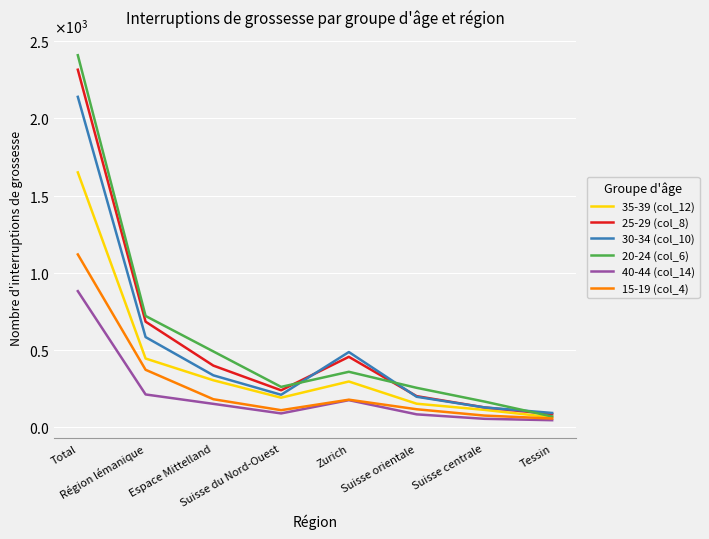

What is the difference between the second highest and minimum values in the 20-24 (col_6) series?

652